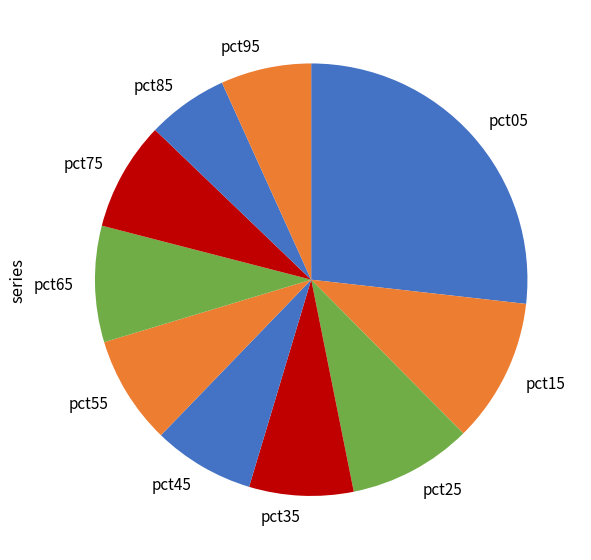

Which has a higher value, pct55 or pct85?

pct55